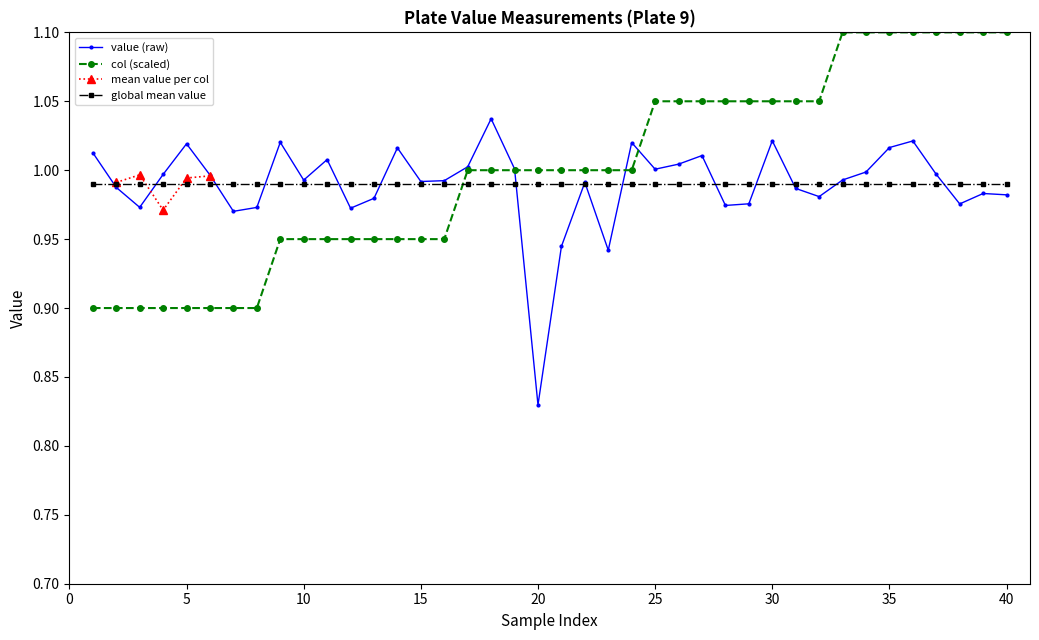

True or false: value (raw) has a value of 0.5 at 30.

False